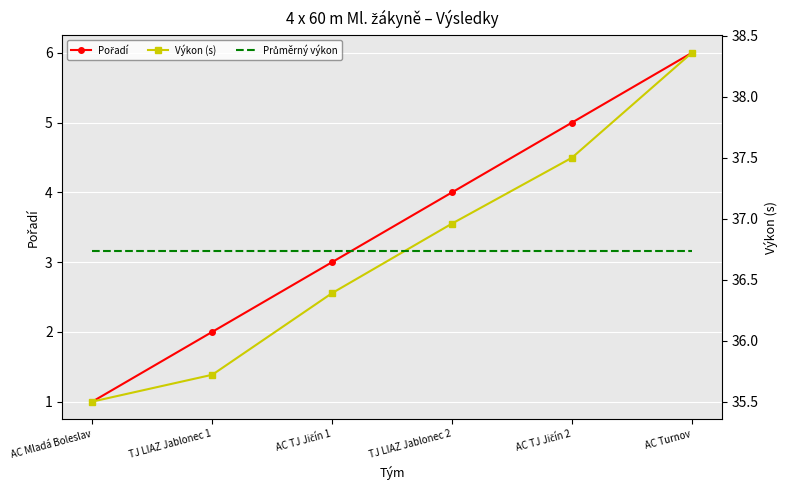

Where is Výkon (s) nearest to the value 36?

TJ LIAZ Jablonec 1